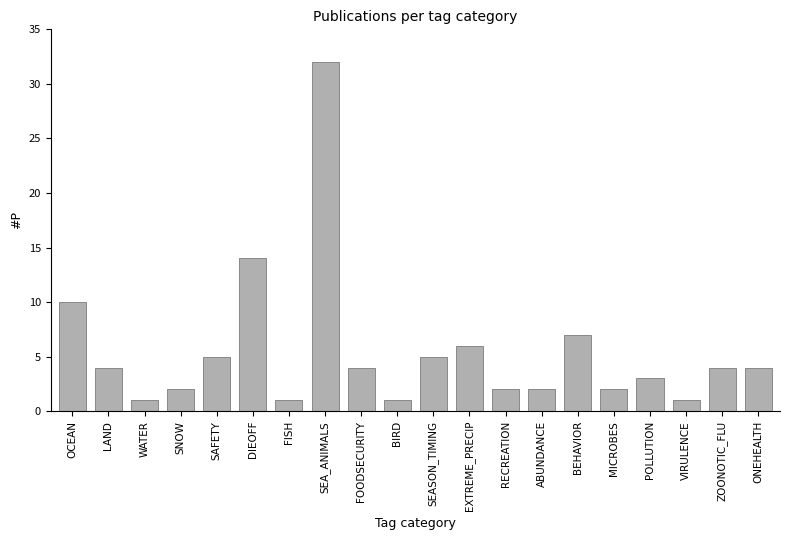

What is the label of the 12th bar from the right?

FOODSECURITY